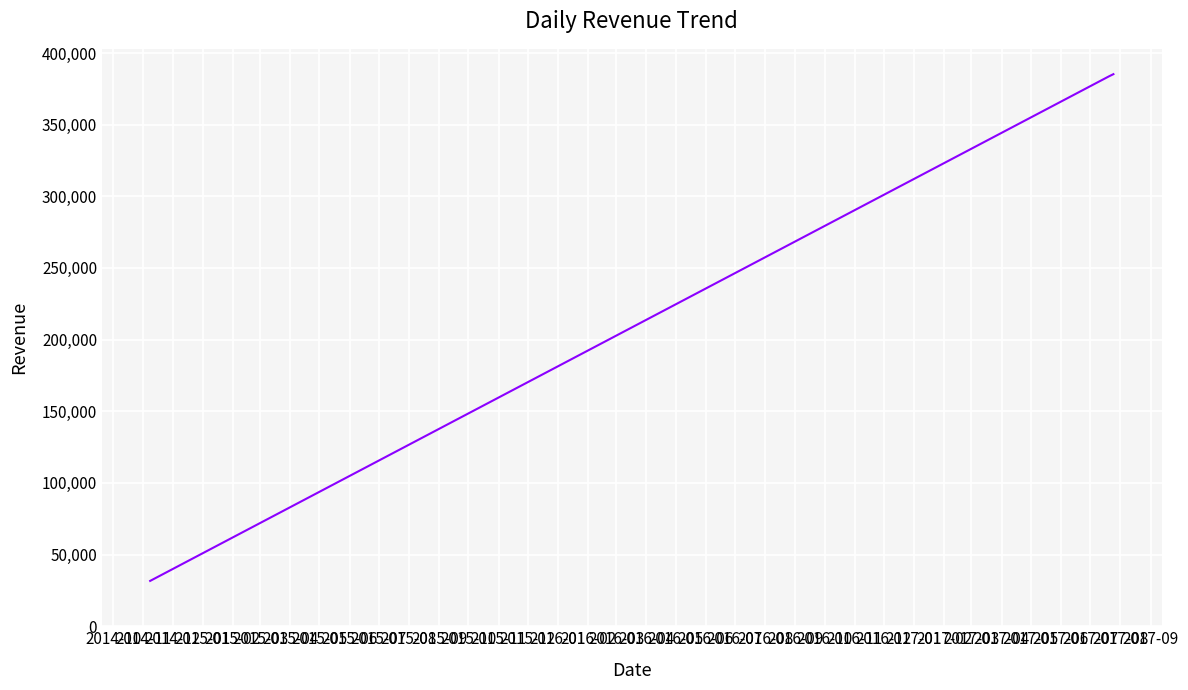

Is this an area chart (filled region under the line)?

No